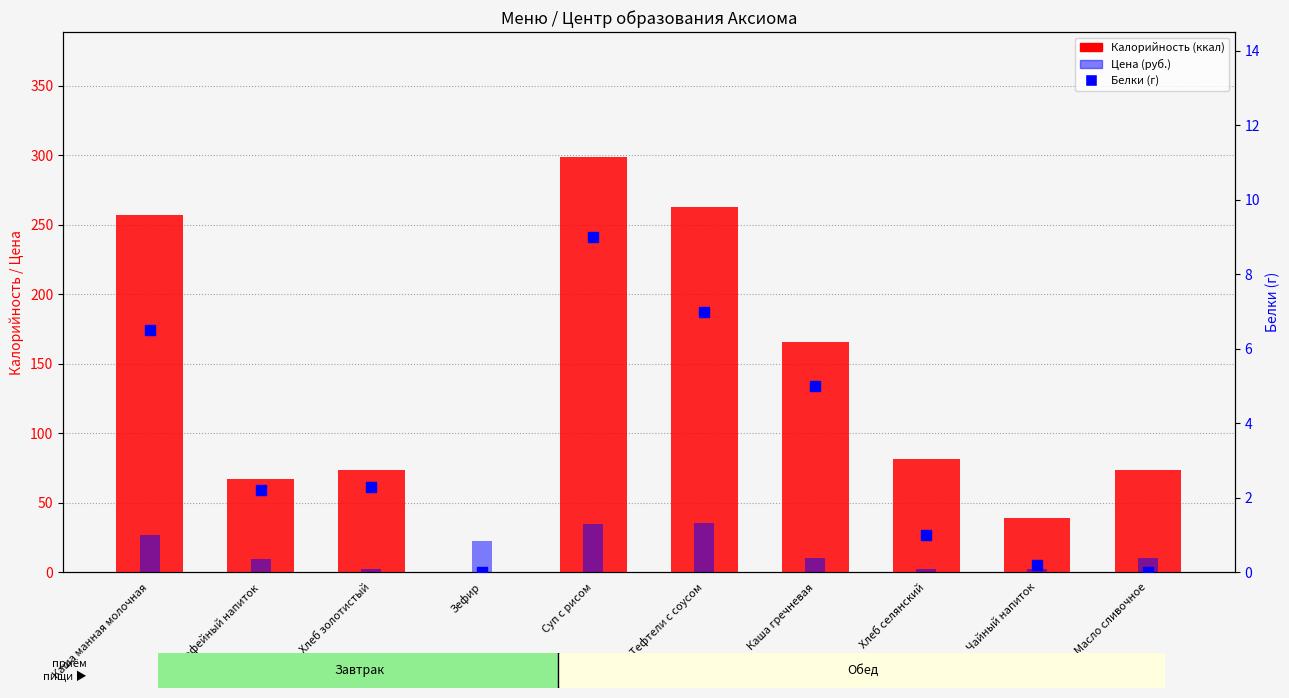

What are all the series names shown in the legend?

Калорийность, Цена (руб.), Белки (г)